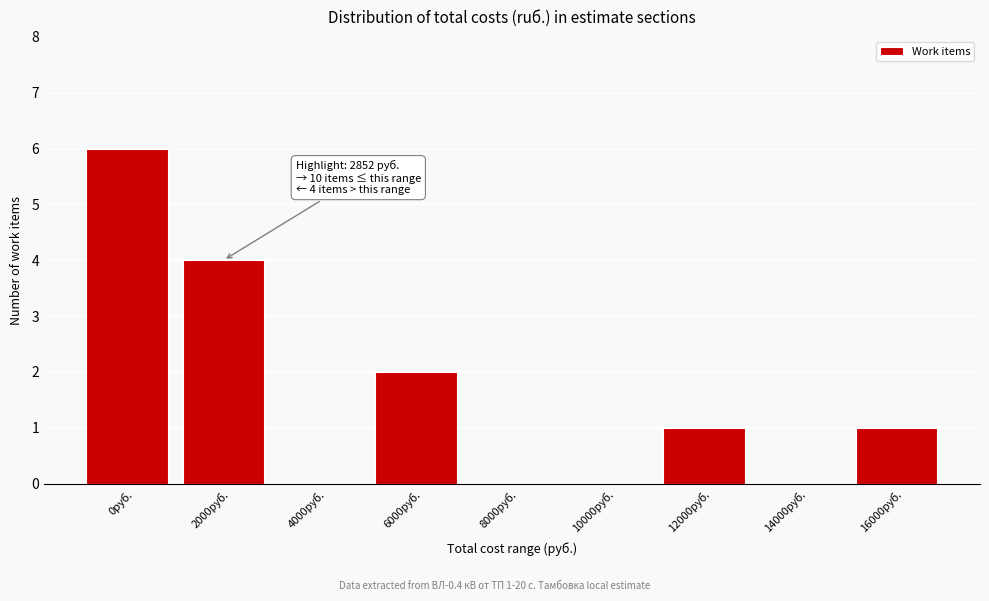

Reading right to left, what are all the values shown in this chart?

16000руб.=1	14000руб.=0	12000руб.=1	10000руб.=0	8000руб.=0	6000руб.=2	4000руб.=0	2000руб.=4	0руб.=6